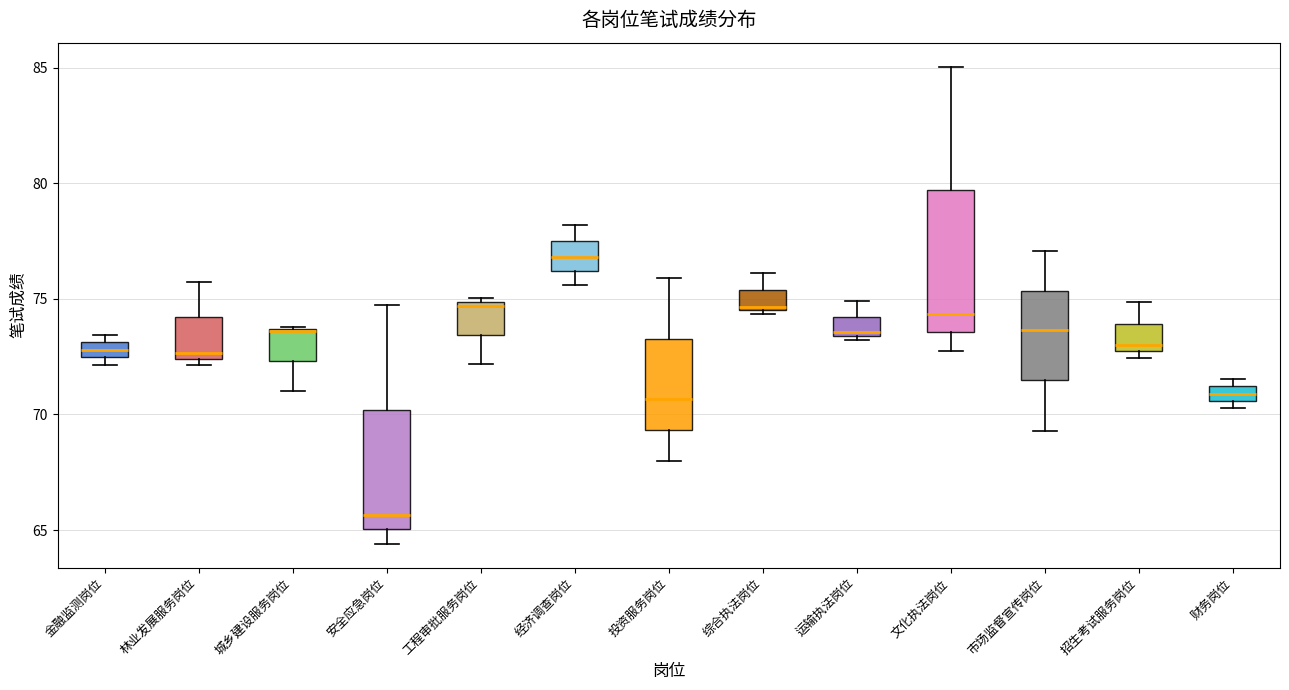

Which box's median line is the highest?

经济调查岗位